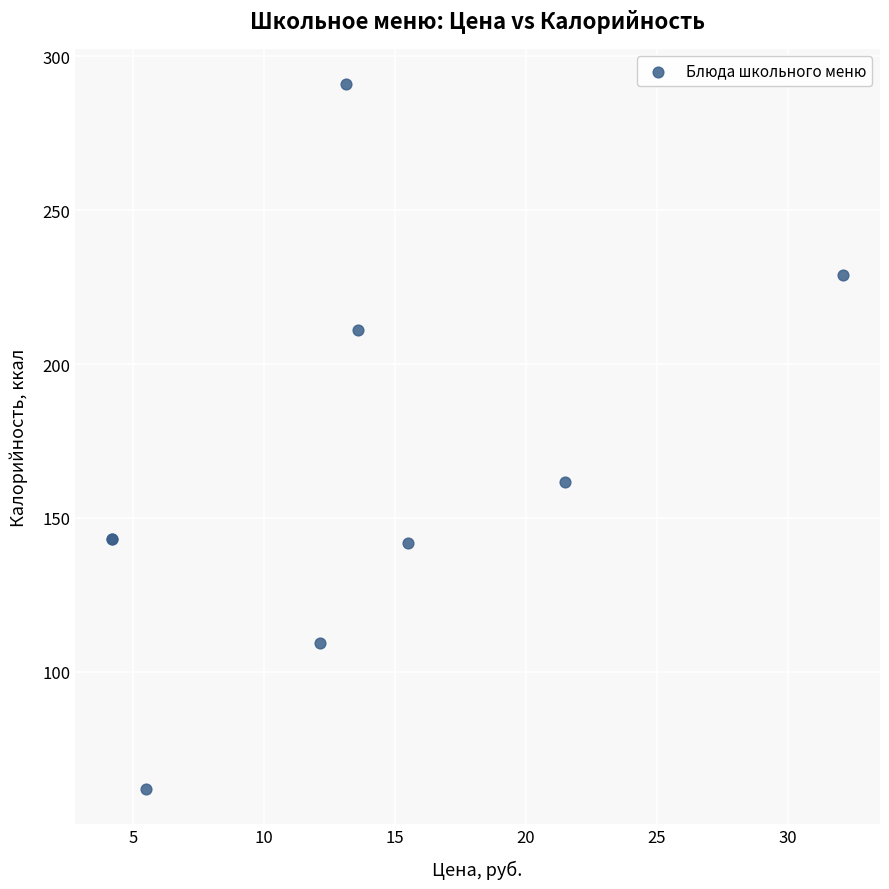

What Y value in the scatter plot is closest to 176?

161.8